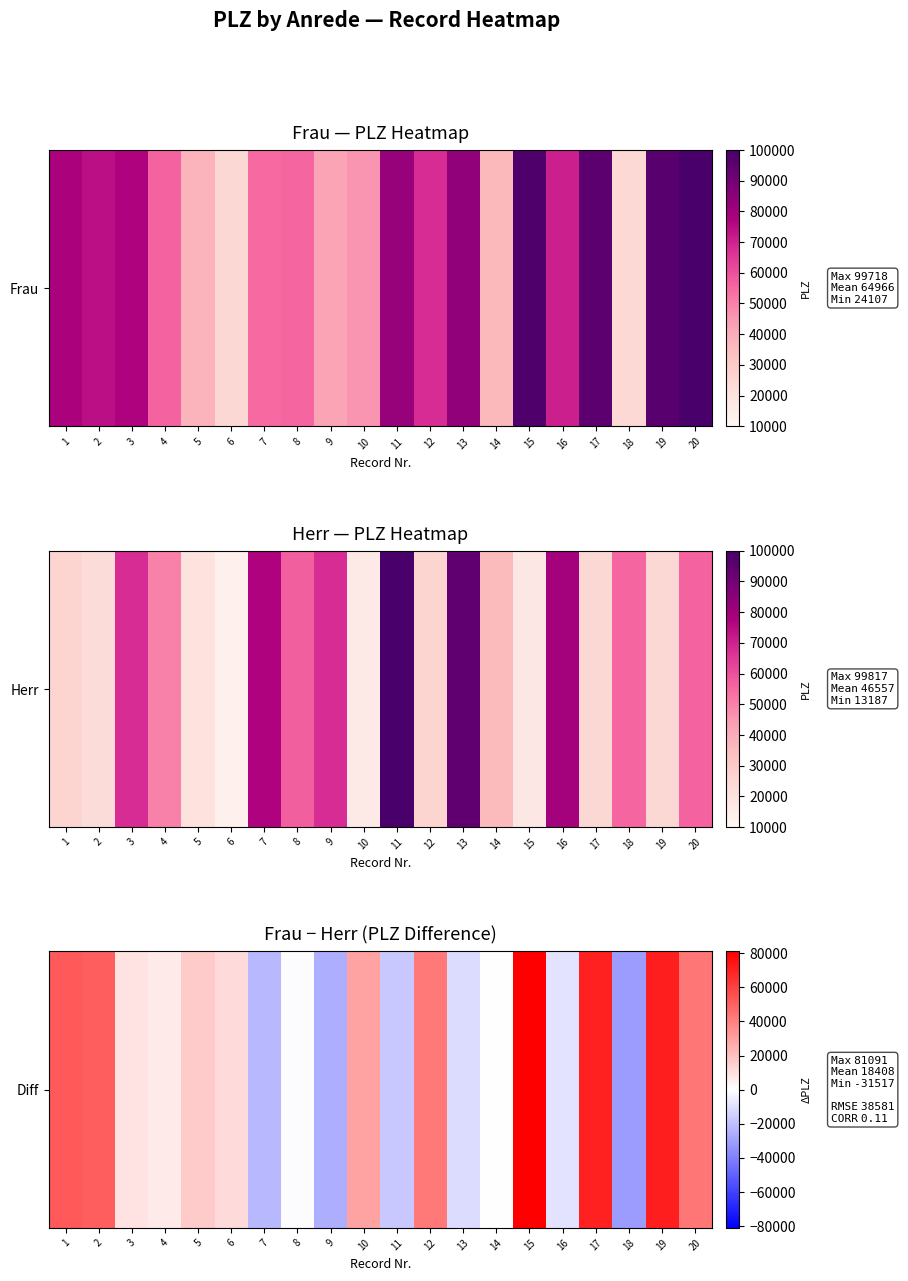

Rank the categories by value from lowest to highest.

18, 9, 7, 11, 13, 16, 8, 14, 4, 3, 6, 5, 10, 12, 20, 2, 1, 17, 19, 15